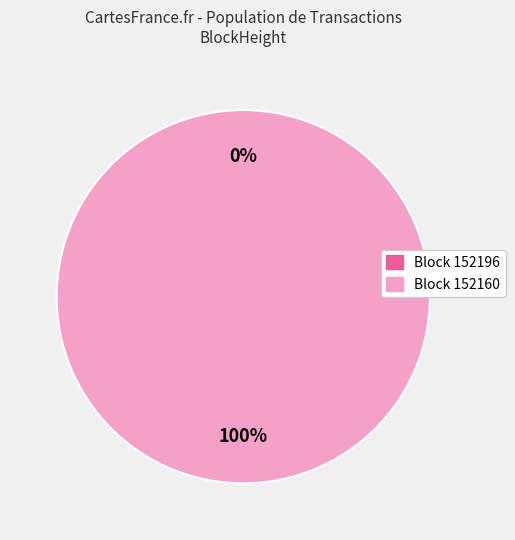

Which category has the smallest portion of the pie?

152196